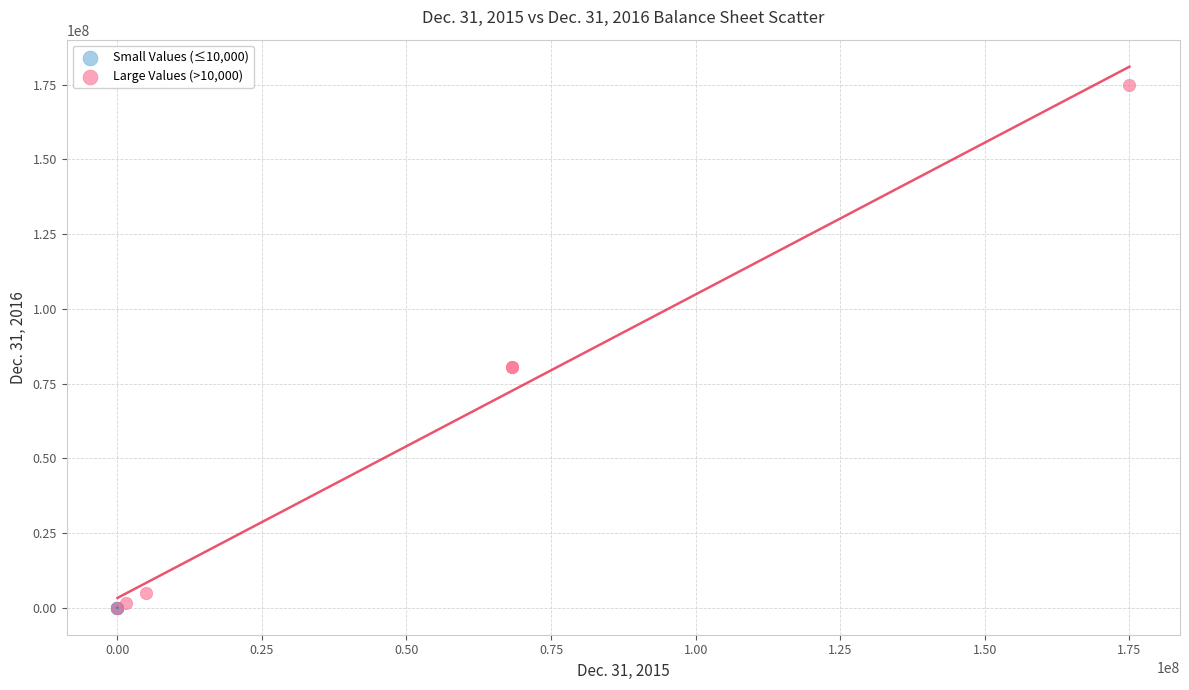

Which series has the largest Y range (max minus min)?

Large Values (>10,000)